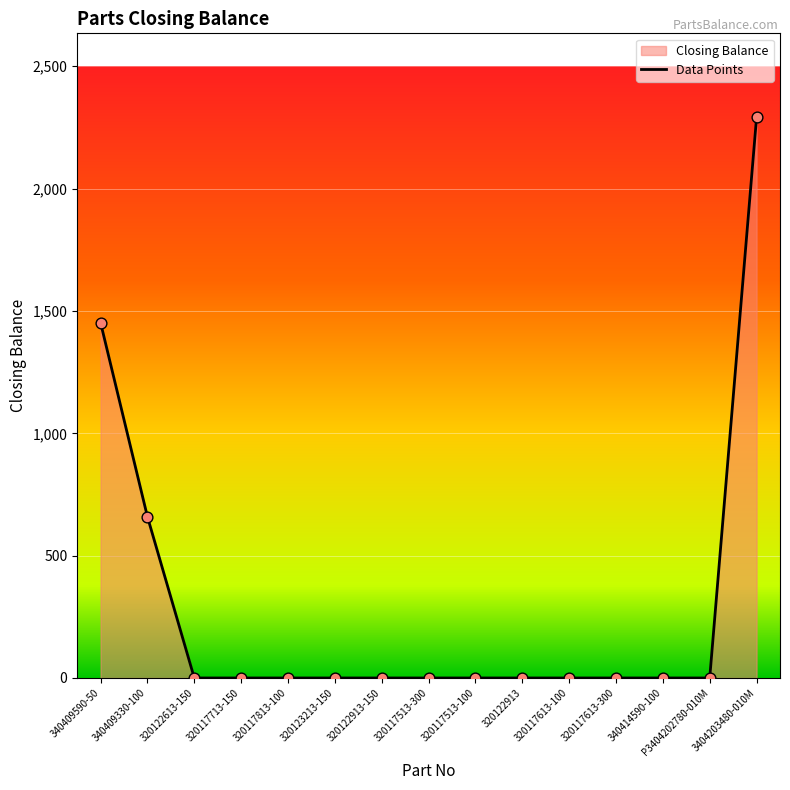

Which series has the largest total across all categories?

Closing Balance line